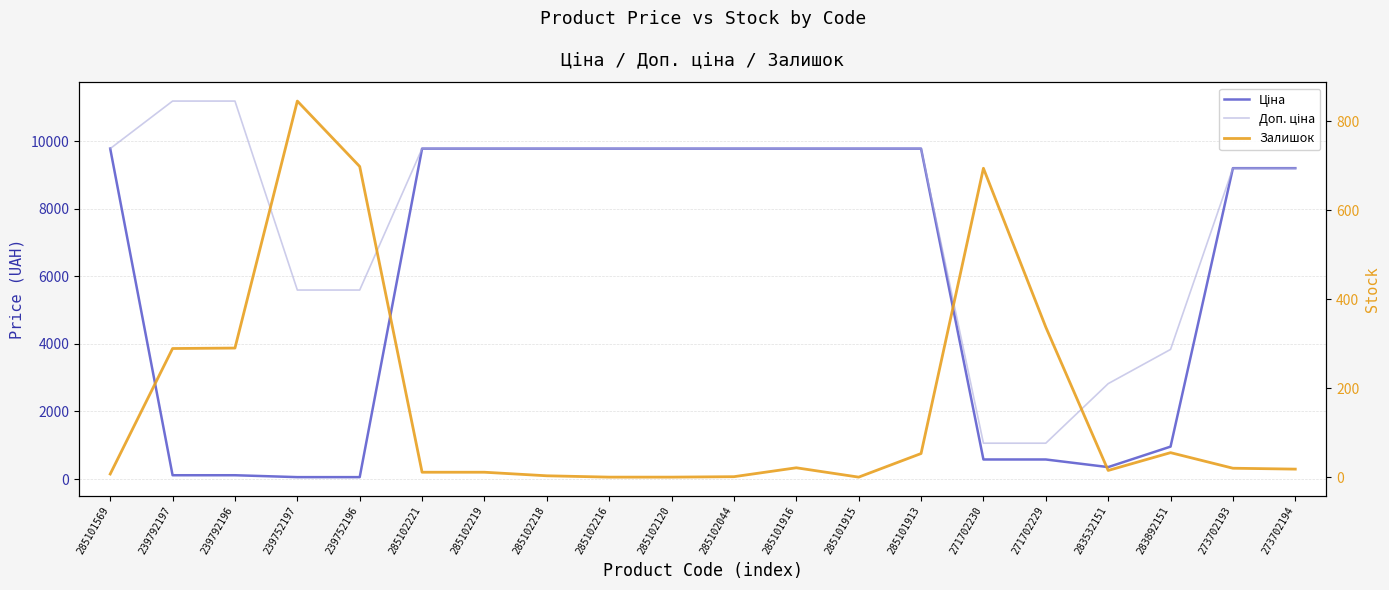

True or false: Доп. ціна has a value of 5591.0 at 239752196.

True